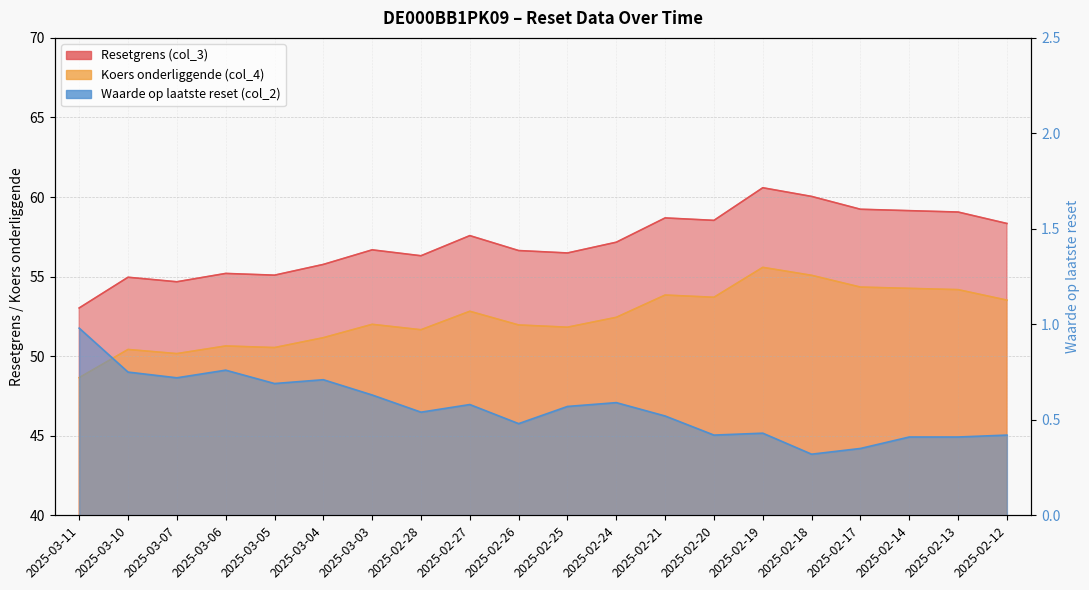

What is the total value across all series at 2025-02-27?

111.0